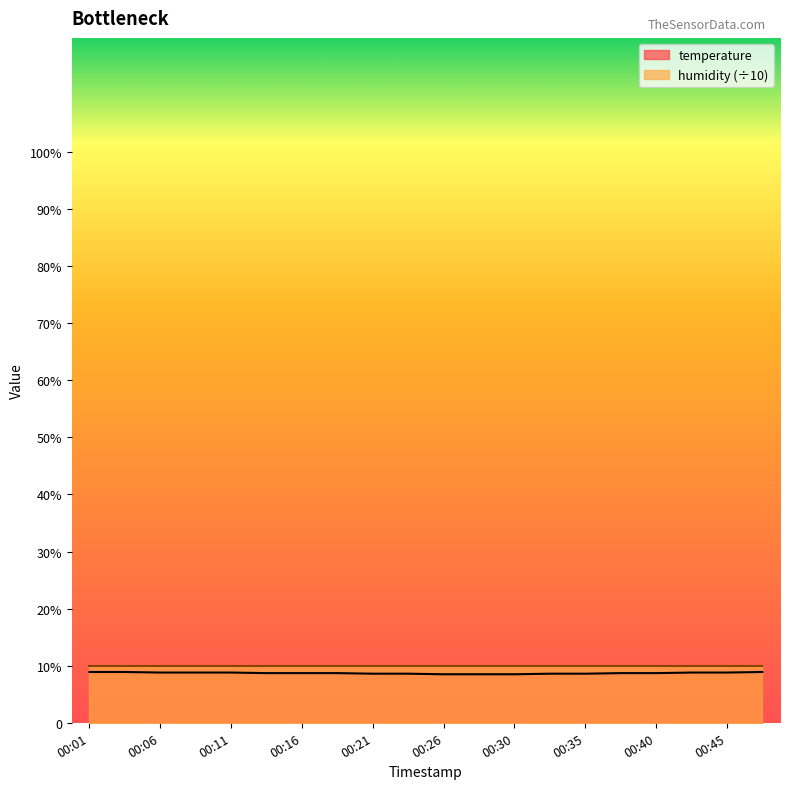

What is the value of the 14th point from the left?

8.6